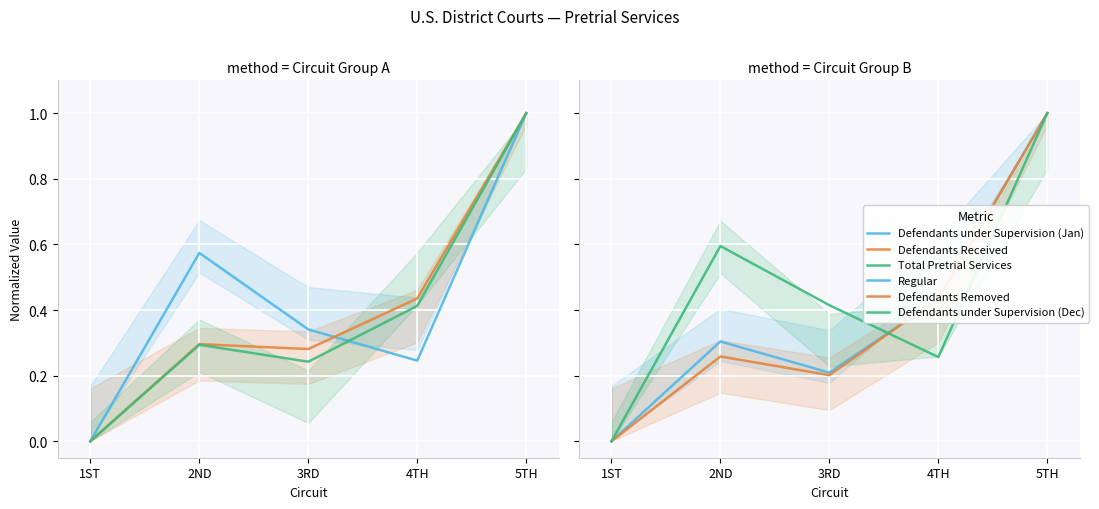

The value of Total Pretrial Services at 5TH is 1.0. True or false?

True